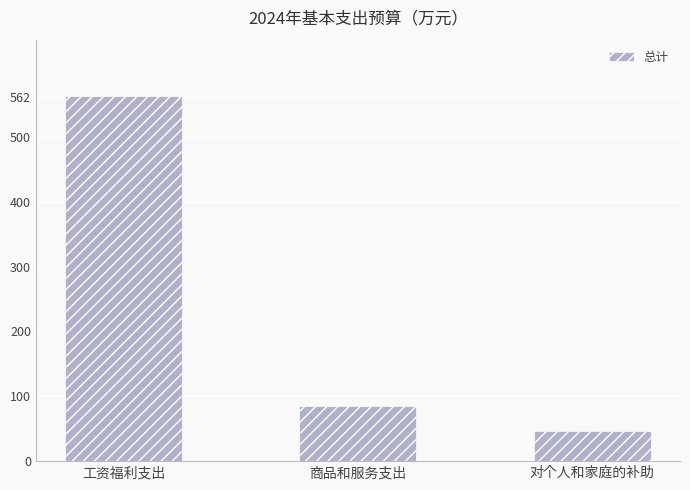

Reading left to right, extract all data points from this chart.

工资福利支出=562.5	商品和服务支出=84.4	对个人和家庭的补助=45.8